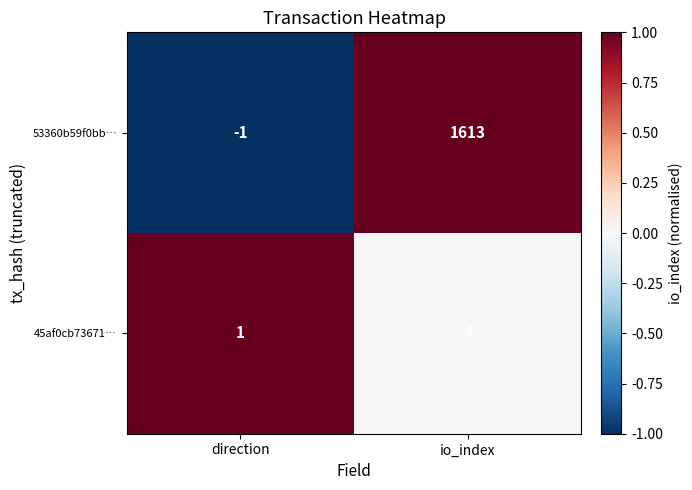

True or false: 45af0cb73671… has a value of 1 at direction.

True